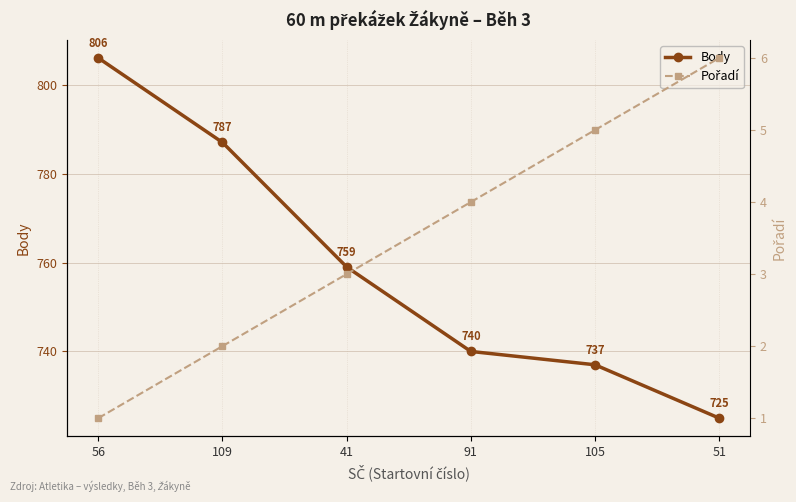

True or false: Body has more than 2 points higher than both neighbors.

False